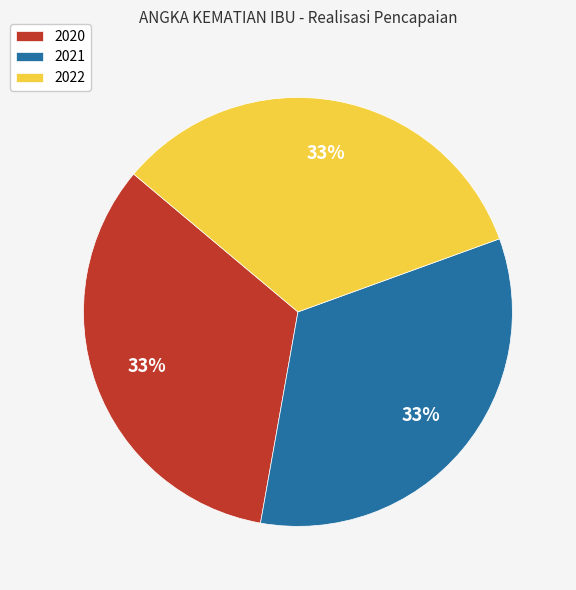

What percentage is the 2020 slice, to the nearest percent?

33%